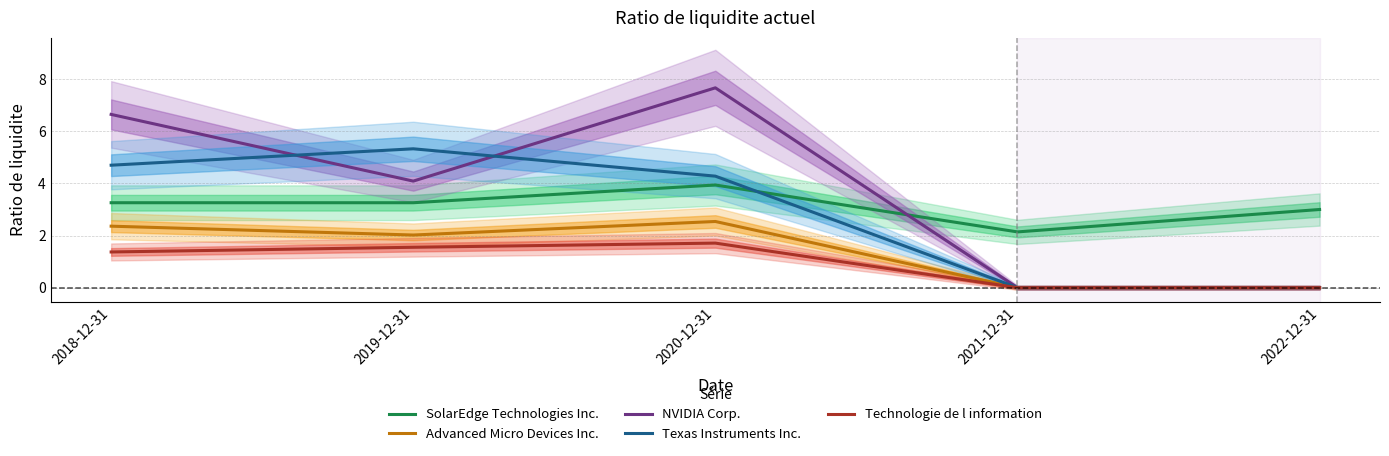

Rank the categories by Technologie de l information value from highest to lowest.

2020-12-31, 2019-12-31, 2018-12-31, 2021-12-31, 2022-12-31